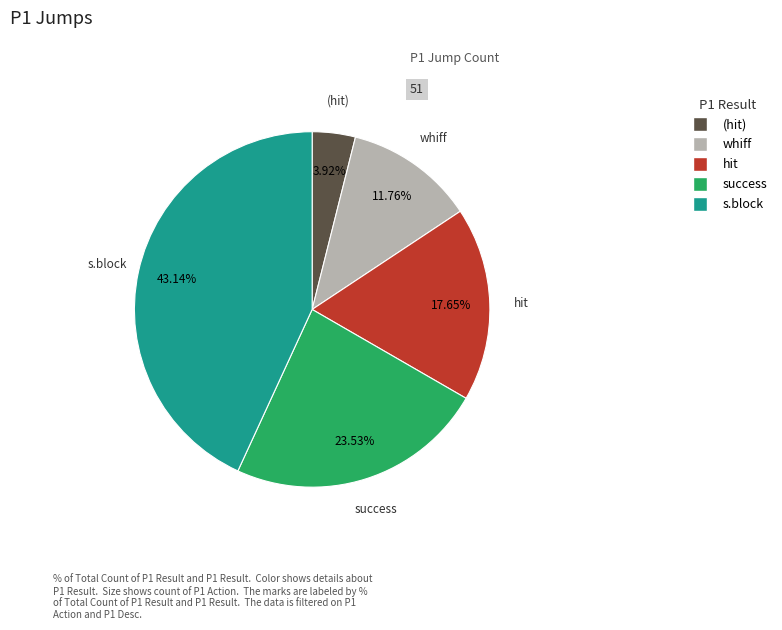

Is there a majority slice in this chart?

No